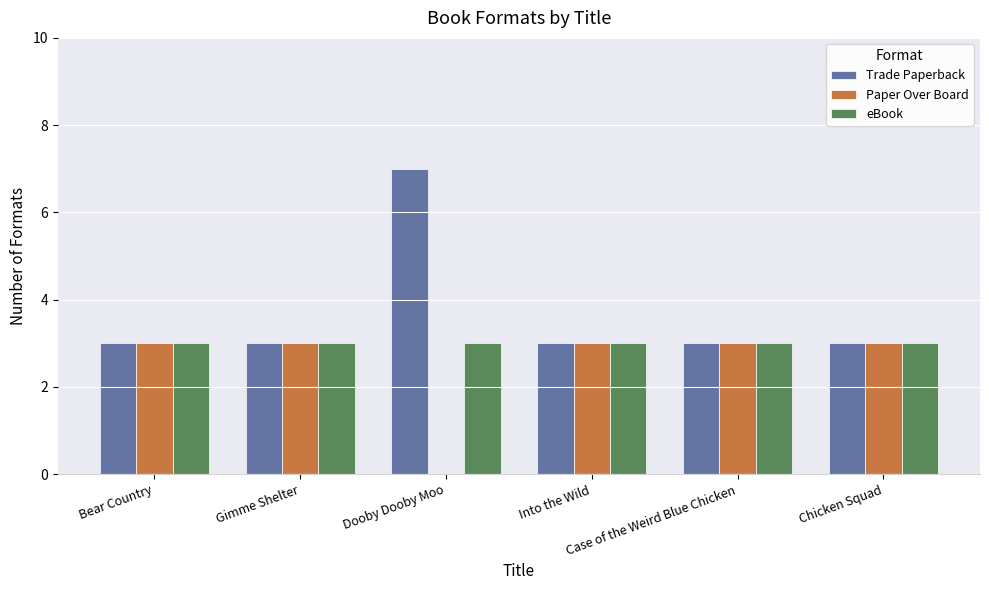

What is the sum of all Paper Over Board values?

15